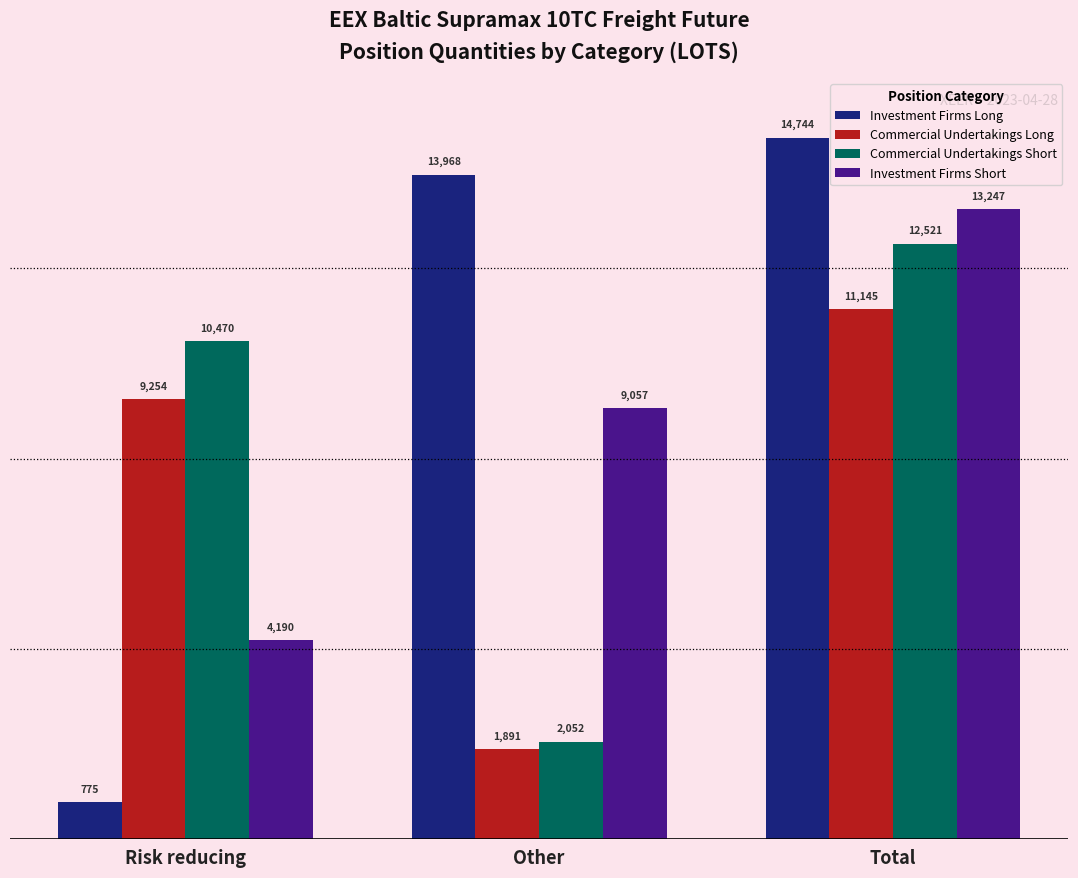

Is it true that Investment Firms Long equals 23284.0 at Other?

False